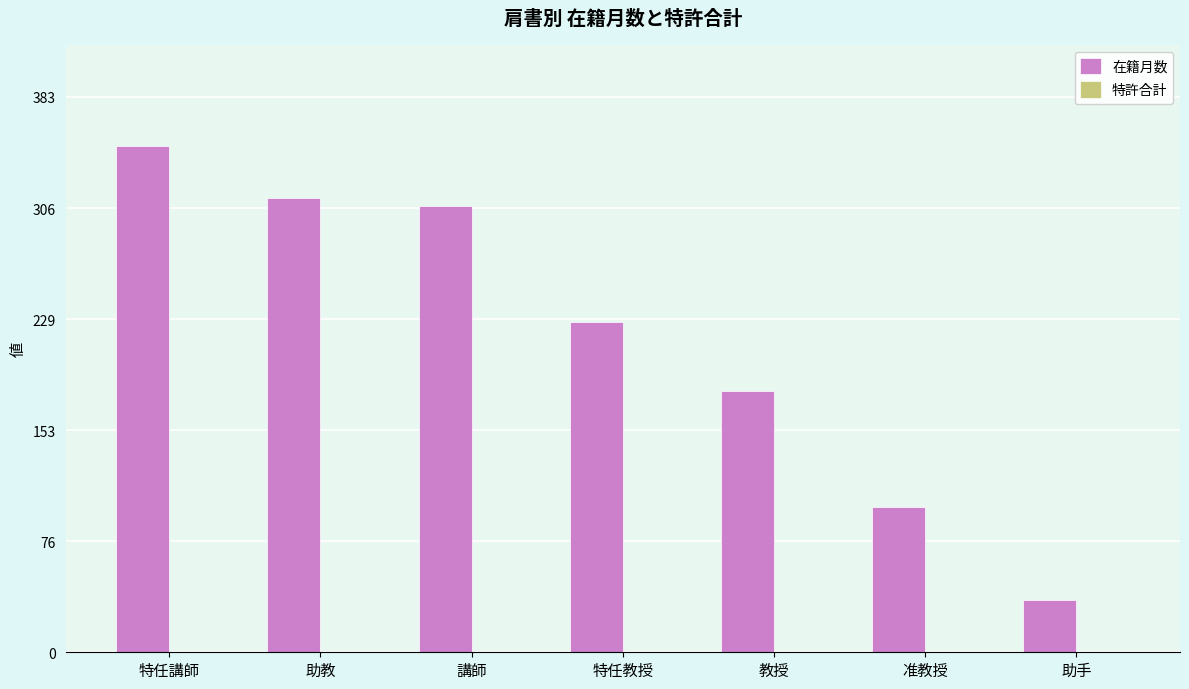

What is the label of the 2nd bar from the right?

准教授